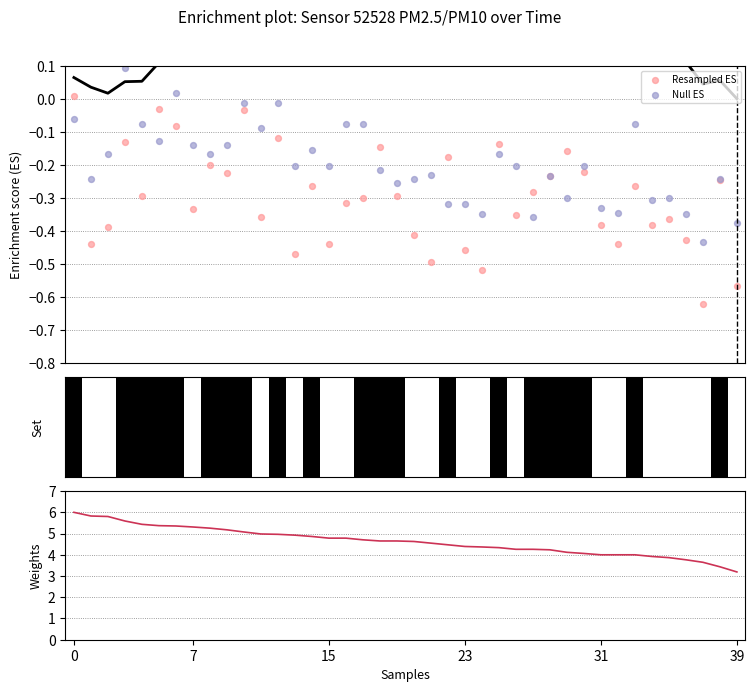

At how many categories does at least one series exceed 4?

31